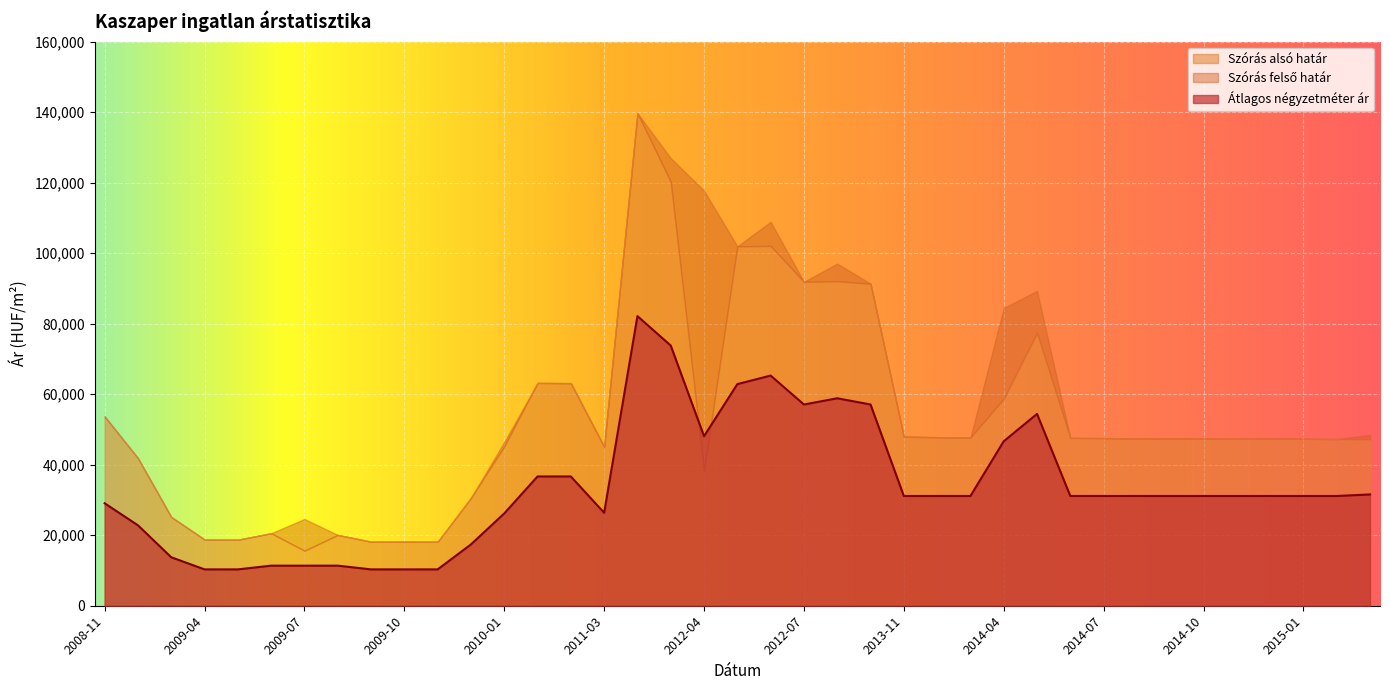

How many values in the Szórás alsó határ series exceed 47406?

19